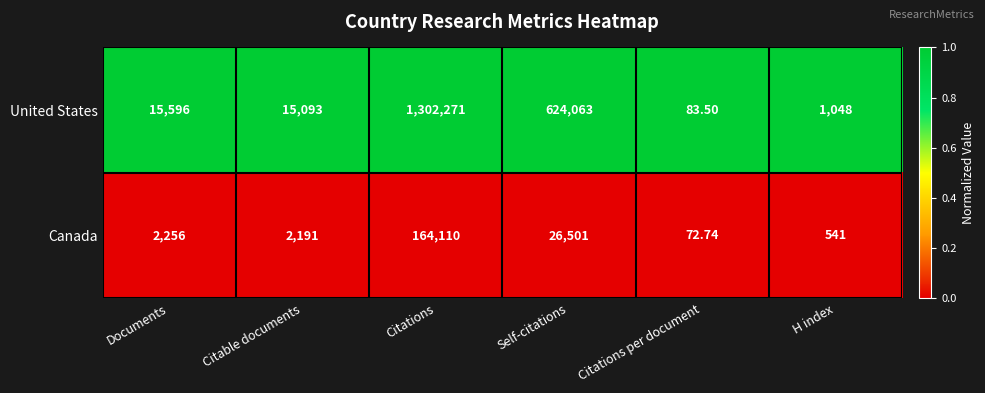

Which series has the largest total across all categories?

United States